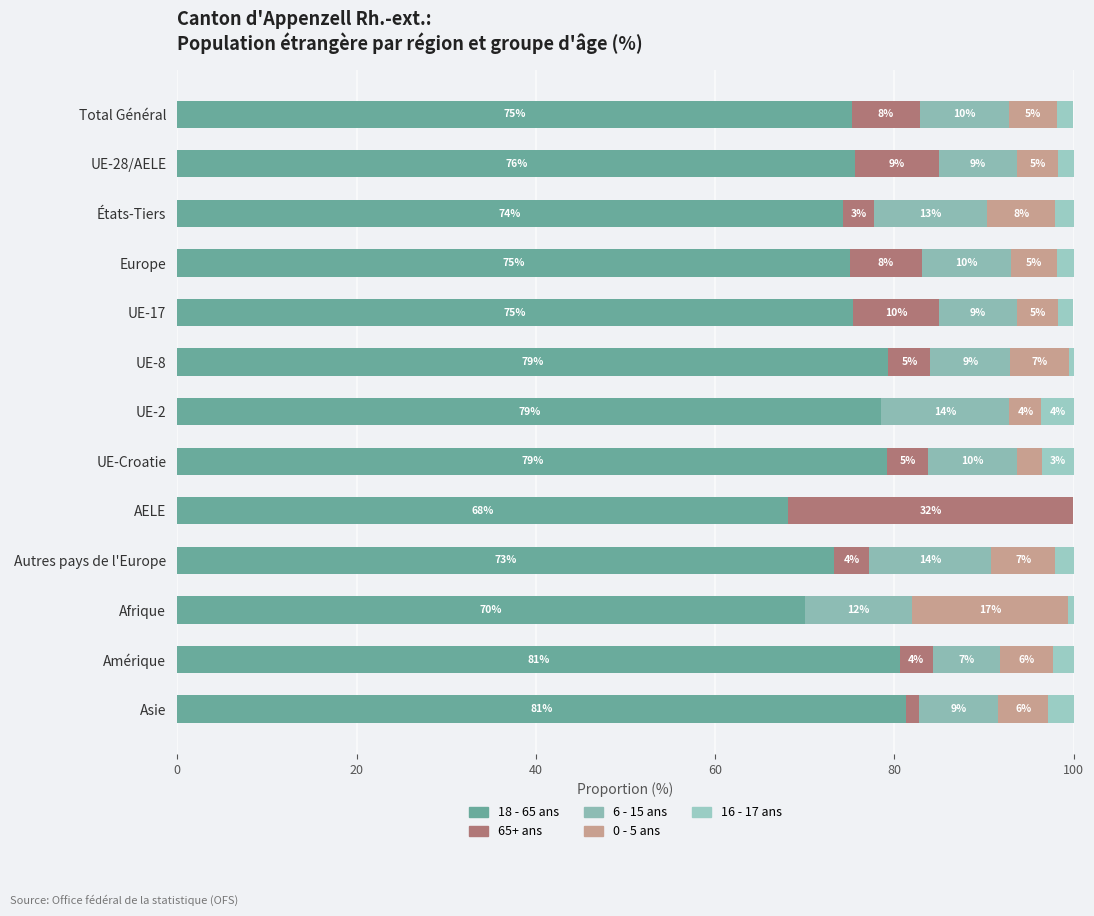

How many bars are there in each group?

5